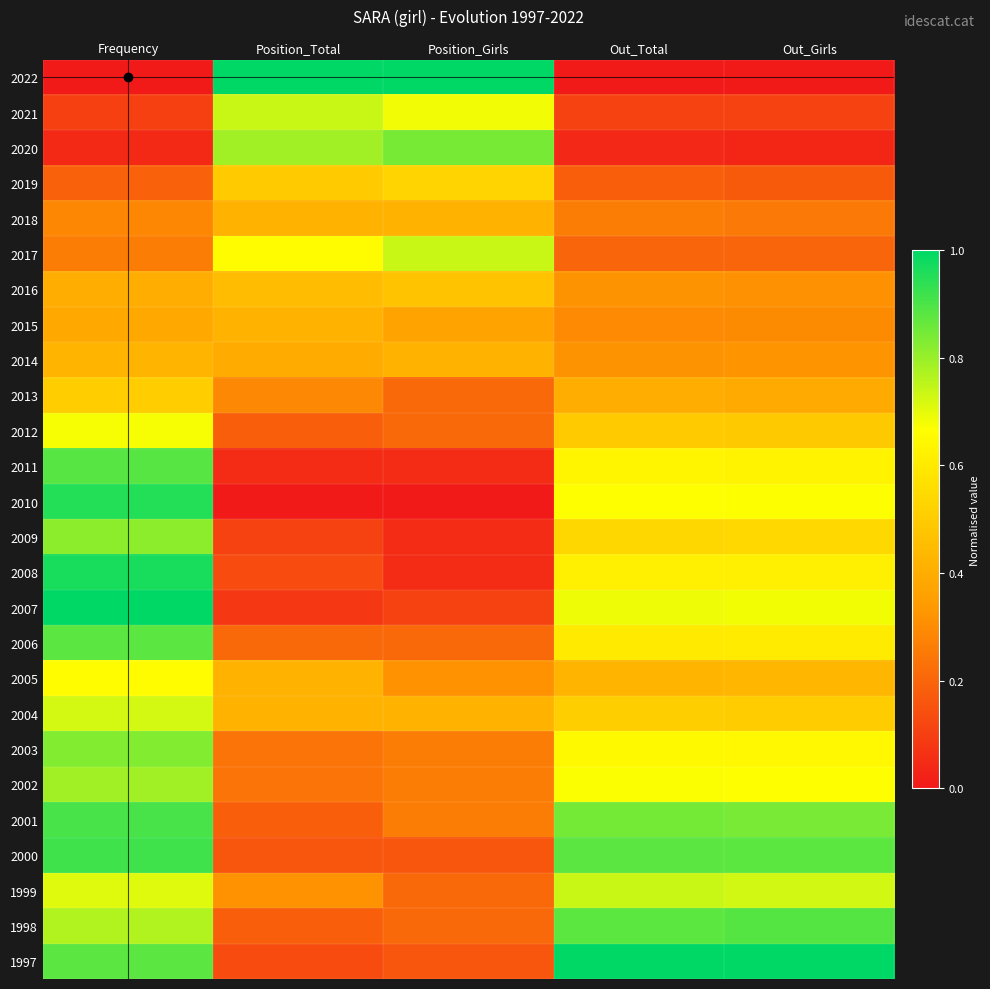

Reading left to right, list all the values displayed in this chart.

2022: Frequency=0.0	Position_Total=1.0	Position_Girls=1.0	Out_Total=0.0	Out_Girls=0.0
2021: Frequency=0.1	Position_Total=0.7	Position_Girls=0.7	Out_Total=0.1	Out_Girls=0.1
2020: Frequency=0.0	Position_Total=0.8	Position_Girls=0.8	Out_Total=0.0	Out_Girls=0.0
2019: Frequency=0.2	Position_Total=0.5	Position_Girls=0.5	Out_Total=0.2	Out_Girls=0.2
2018: Frequency=0.3	Position_Total=0.4	Position_Girls=0.4	Out_Total=0.3	Out_Girls=0.3
2017: Frequency=0.3	Position_Total=0.7	Position_Girls=0.7	Out_Total=0.2	Out_Girls=0.2
2016: Frequency=0.4	Position_Total=0.4	Position_Girls=0.5	Out_Total=0.3	Out_Girls=0.3
2015: Frequency=0.4	Position_Total=0.4	Position_Girls=0.4	Out_Total=0.3	Out_Girls=0.3
2014: Frequency=0.4	Position_Total=0.4	Position_Girls=0.4	Out_Total=0.3	Out_Girls=0.3
2013: Frequency=0.5	Position_Total=0.3	Position_Girls=0.2	Out_Total=0.4	Out_Girls=0.4
2012: Frequency=0.7	Position_Total=0.2	Position_Girls=0.2	Out_Total=0.5	Out_Girls=0.5
2011: Frequency=0.9	Position_Total=0.1	Position_Girls=0.1	Out_Total=0.6	Out_Girls=0.6
2010: Frequency=1.0	Position_Total=0.0	Position_Girls=0.0	Out_Total=0.7	Out_Girls=0.7
2009: Frequency=0.8	Position_Total=0.1	Position_Girls=0.1	Out_Total=0.5	Out_Girls=0.5
2008: Frequency=1.0	Position_Total=0.1	Position_Girls=0.1	Out_Total=0.6	Out_Girls=0.6
2007: Frequency=1.0	Position_Total=0.1	Position_Girls=0.1	Out_Total=0.7	Out_Girls=0.7
2006: Frequency=0.9	Position_Total=0.2	Position_Girls=0.2	Out_Total=0.6	Out_Girls=0.6
2005: Frequency=0.7	Position_Total=0.4	Position_Girls=0.3	Out_Total=0.4	Out_Girls=0.4
2004: Frequency=0.7	Position_Total=0.4	Position_Girls=0.4	Out_Total=0.5	Out_Girls=0.5
2003: Frequency=0.8	Position_Total=0.2	Position_Girls=0.3	Out_Total=0.6	Out_Girls=0.6
2002: Frequency=0.8	Position_Total=0.2	Position_Girls=0.3	Out_Total=0.7	Out_Girls=0.7
2001: Frequency=0.9	Position_Total=0.2	Position_Girls=0.3	Out_Total=0.8	Out_Girls=0.8
2000: Frequency=0.9	Position_Total=0.2	Position_Girls=0.2	Out_Total=0.9	Out_Girls=0.9
1999: Frequency=0.7	Position_Total=0.3	Position_Girls=0.2	Out_Total=0.7	Out_Girls=0.7
1998: Frequency=0.8	Position_Total=0.2	Position_Girls=0.2	Out_Total=0.9	Out_Girls=0.9
1997: Frequency=0.9	Position_Total=0.1	Position_Girls=0.2	Out_Total=1.0	Out_Girls=1.0